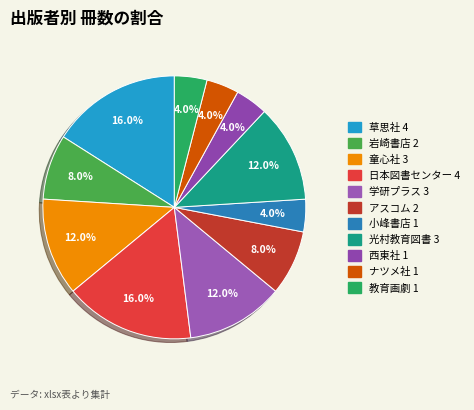

Do 西東社 and 岩崎書店 together represent more than half of the pie?

No